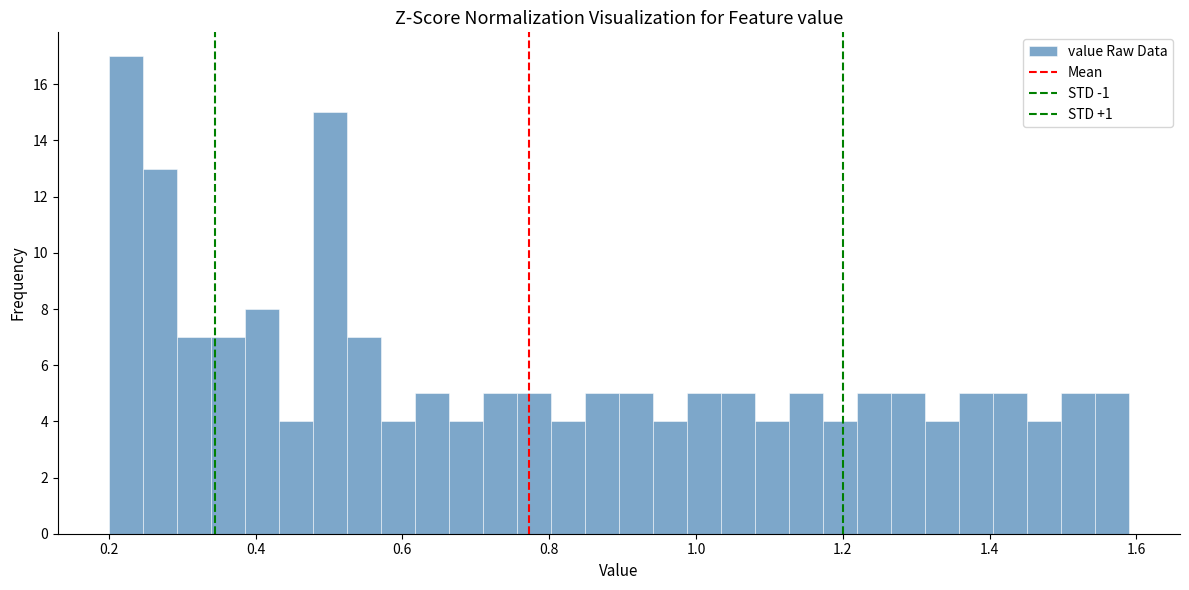

Read against the x-axis, roughly where is the centre of the tallest bar?

0.22